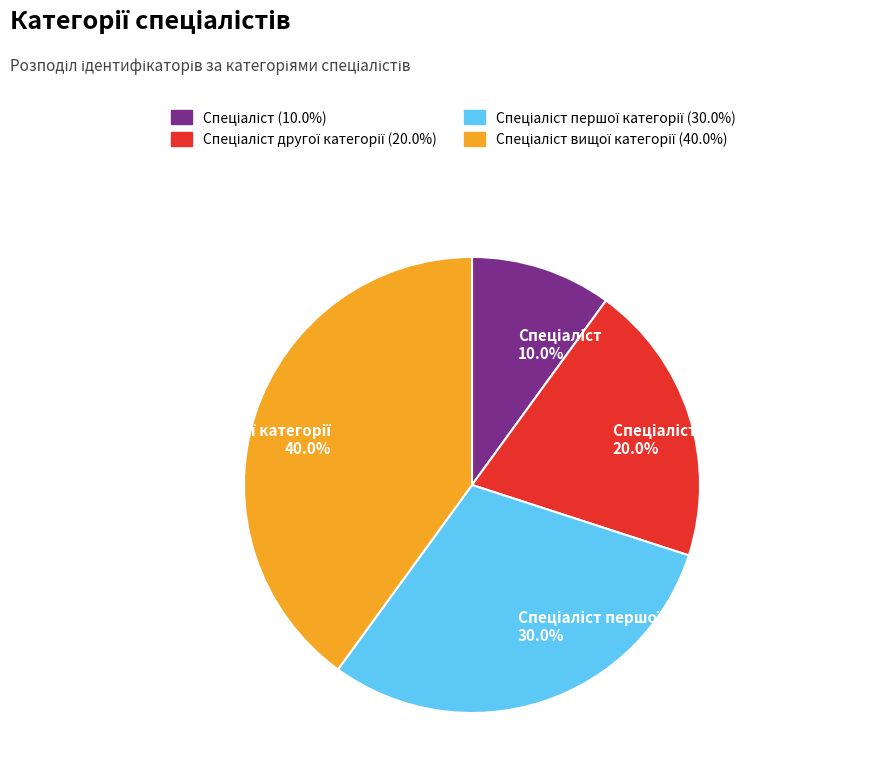

Count the number of slices in the pie.

4